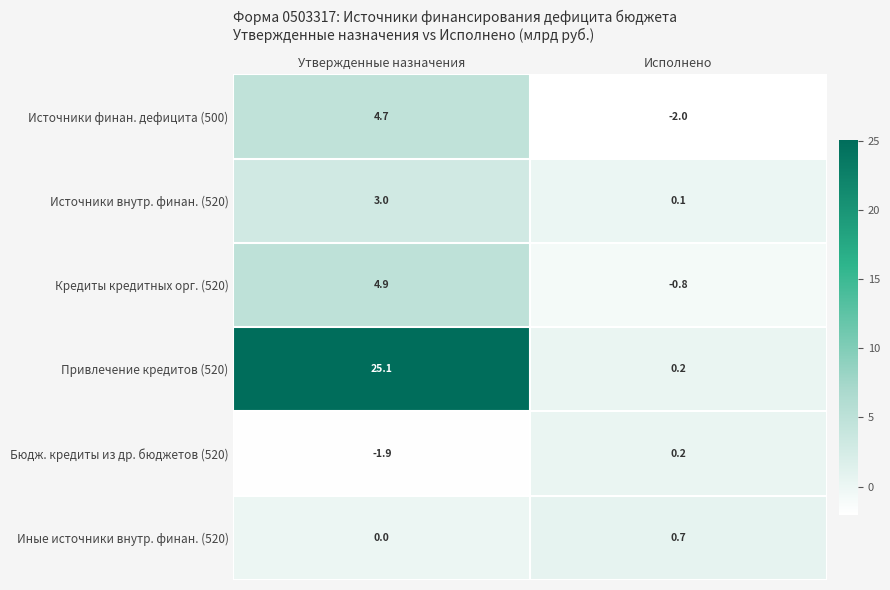

Where is Бюдж. кредиты из др. бюджетов (520) nearest to the value 0?

Исполнено